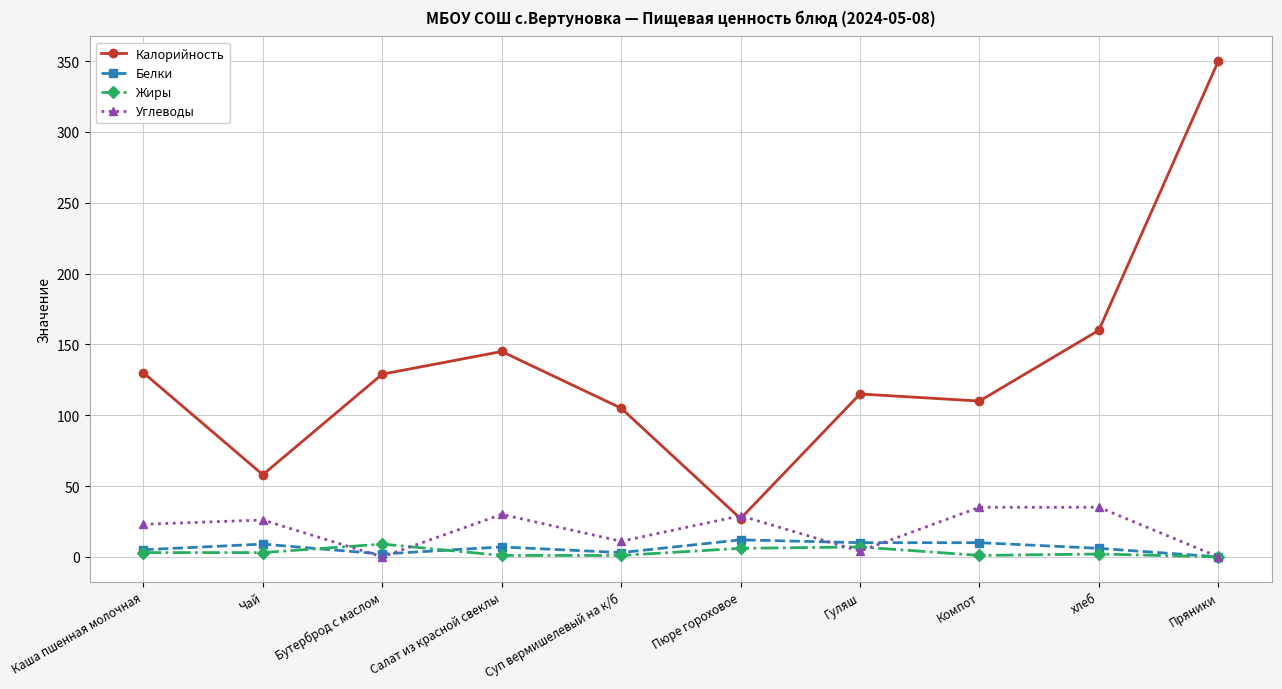

What is the total value across all series at Каша пшенная молочная?

161